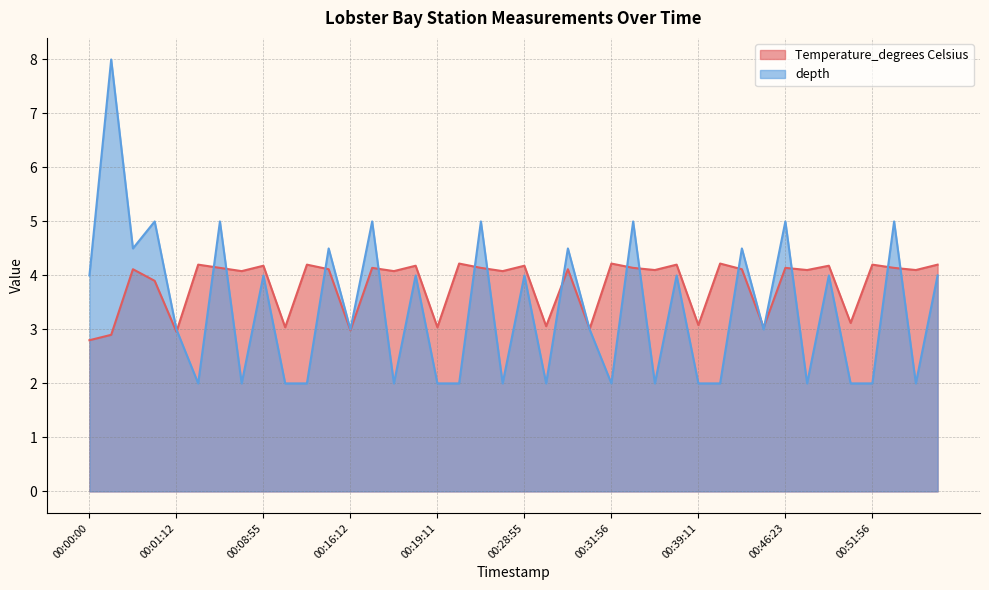

How many lines are shown in the chart?

2